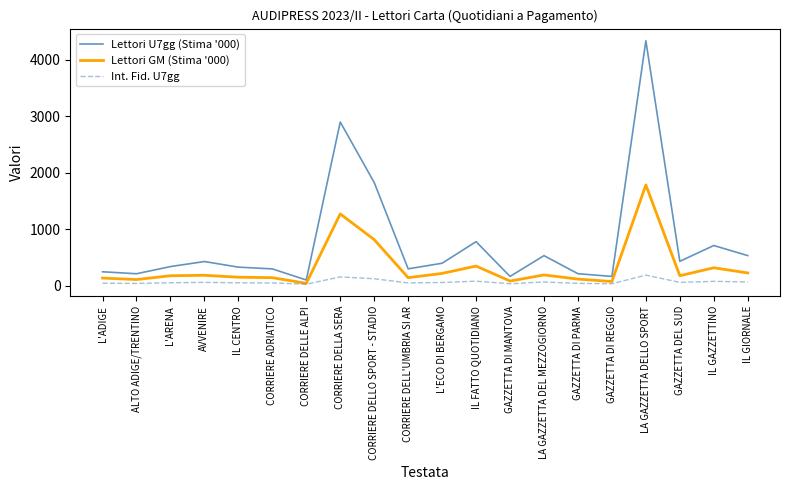

What is the maximum value shown in the chart?

4331